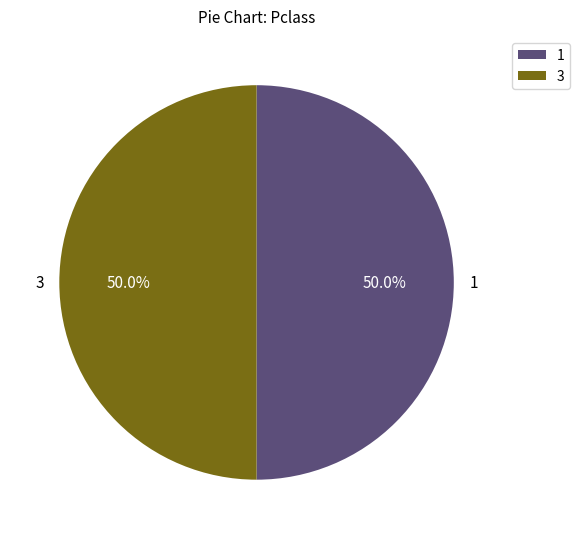

To the nearest percent, what is the average slice percentage?

50%